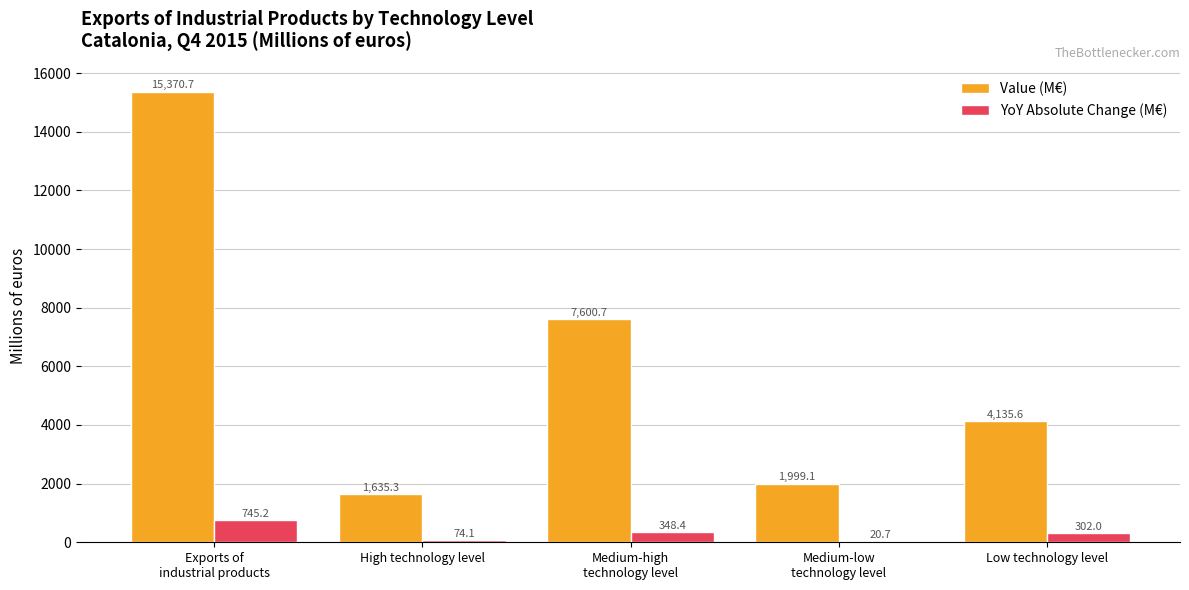

Where is Value (M€) nearest to the value 8503?

Medium-high
technology level